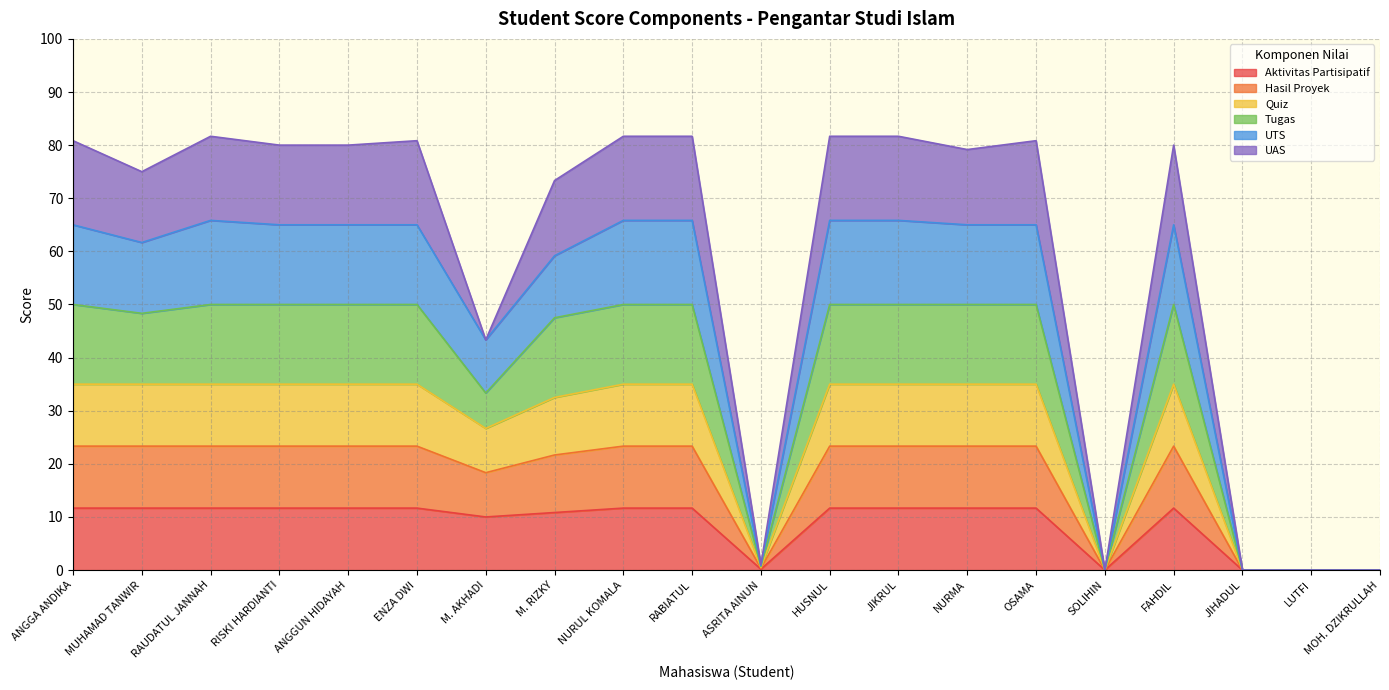

At which category does Tugas reach its first local valley?

MUHAMAD TANWIR